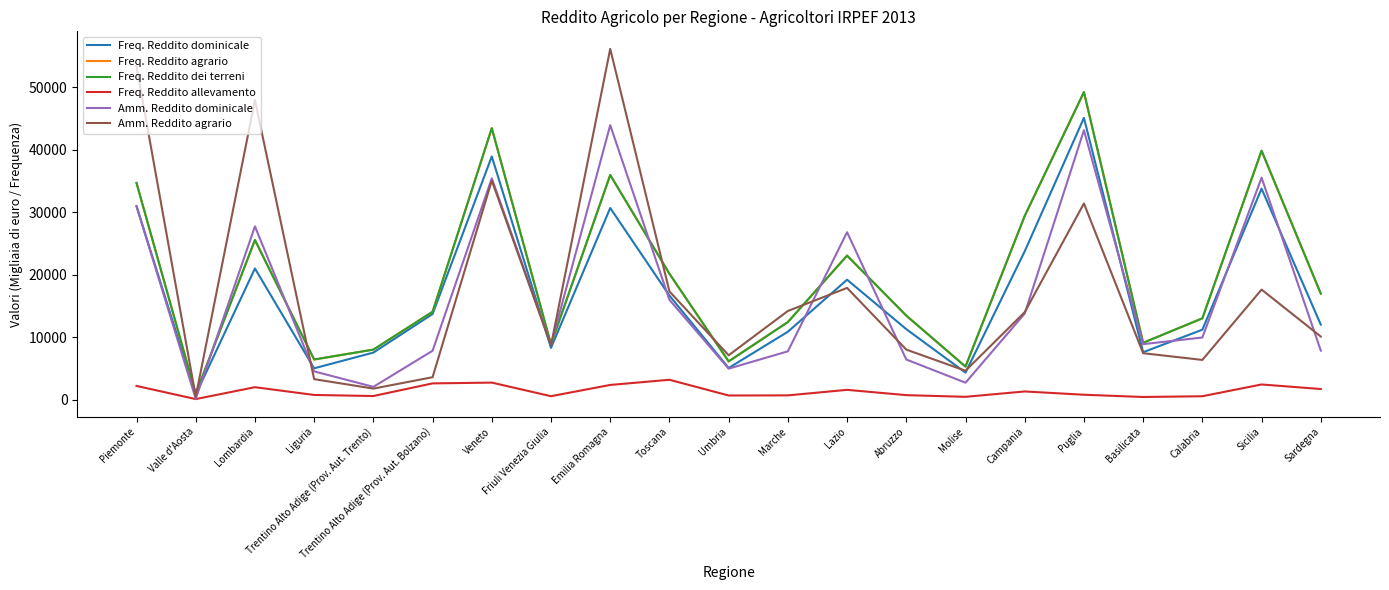

Which series has the widest spread of values?

Amm. Reddito agrario